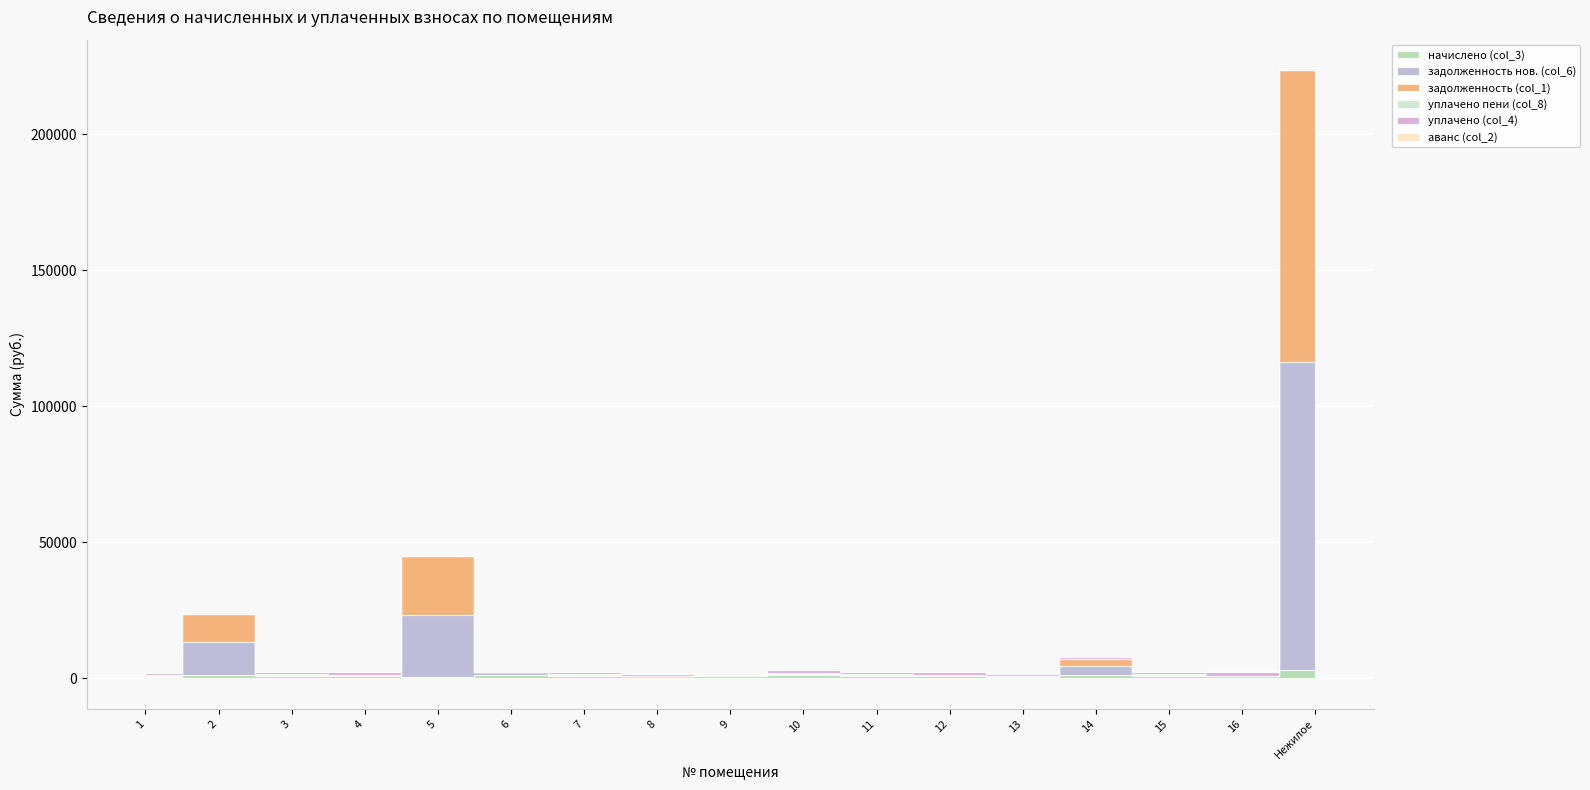

After their last crossing, which series has the higher values: начислено (col_3) or уплачено (col_4)?

начислено (col_3)